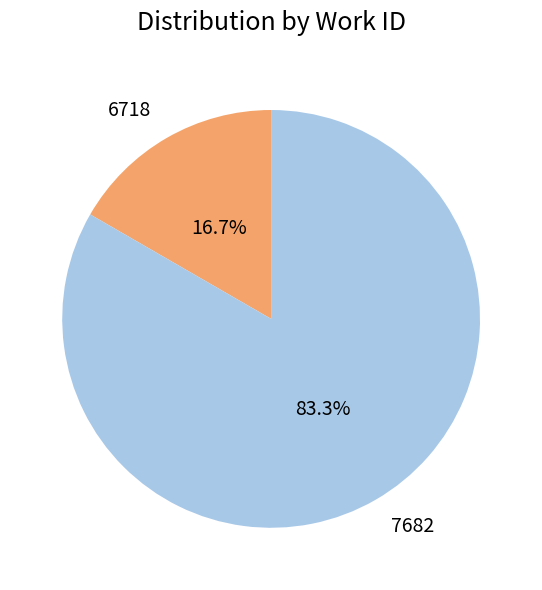

Which slice represents more than half of the pie?

7682